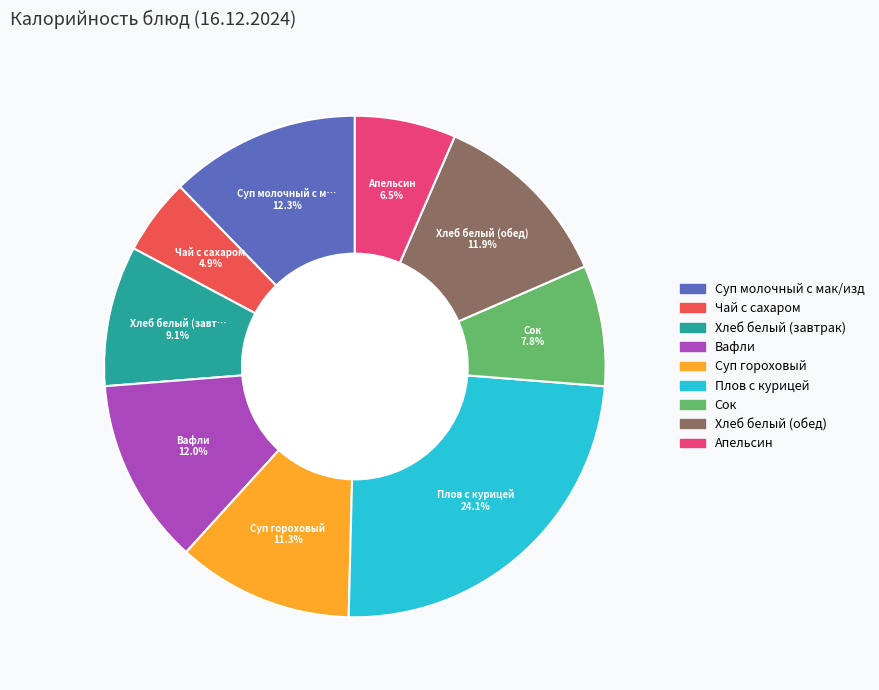

To the nearest percent, what is the average slice percentage?

11%